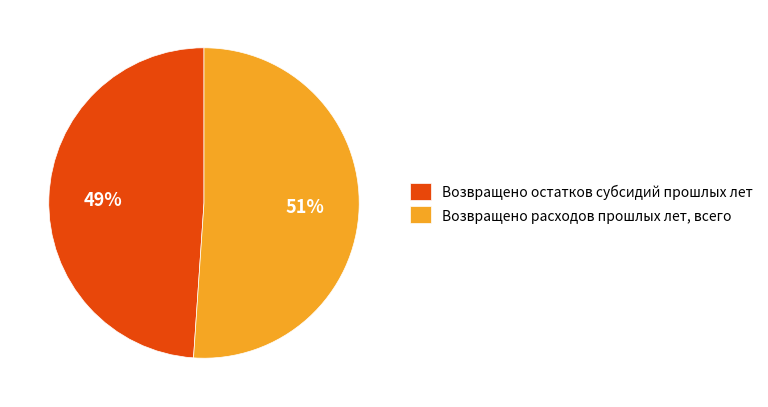

Combined, do Возвращено остатков субсидий прошлых лет and Возвращено расходов прошлых лет, всего account for over 50%?

Yes